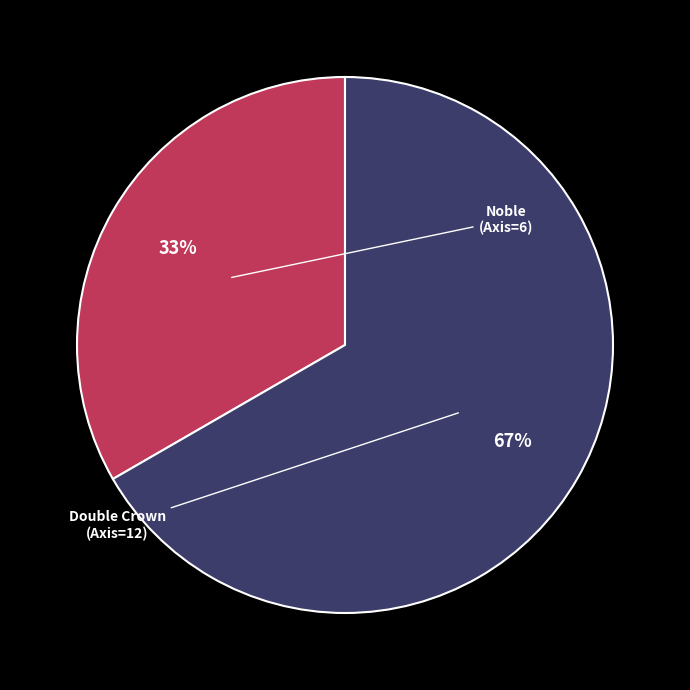

Is there a majority slice in this chart?

Yes